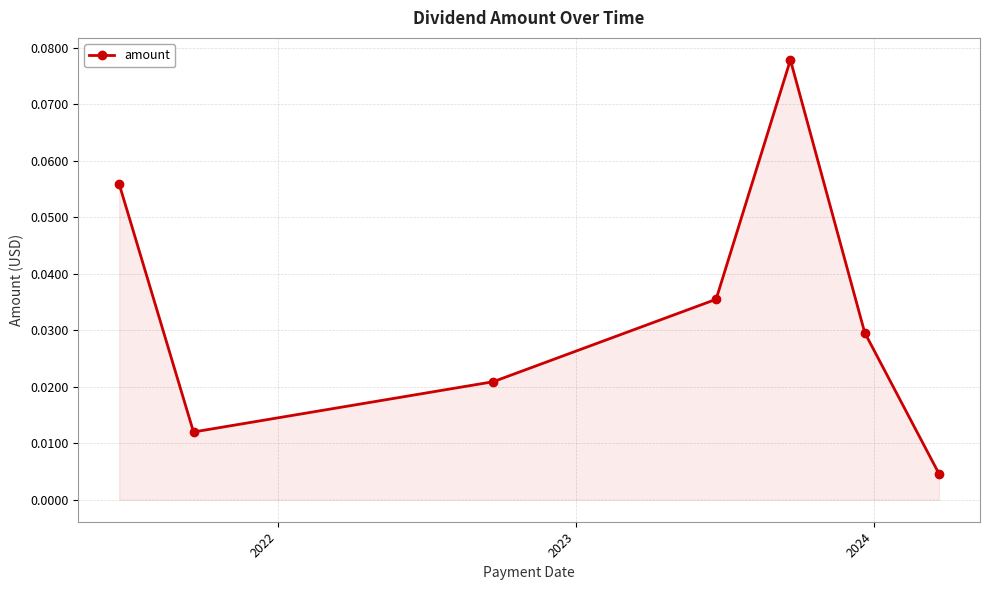

How many points are lower than both their immediate neighbors (excluding endpoints)?

1